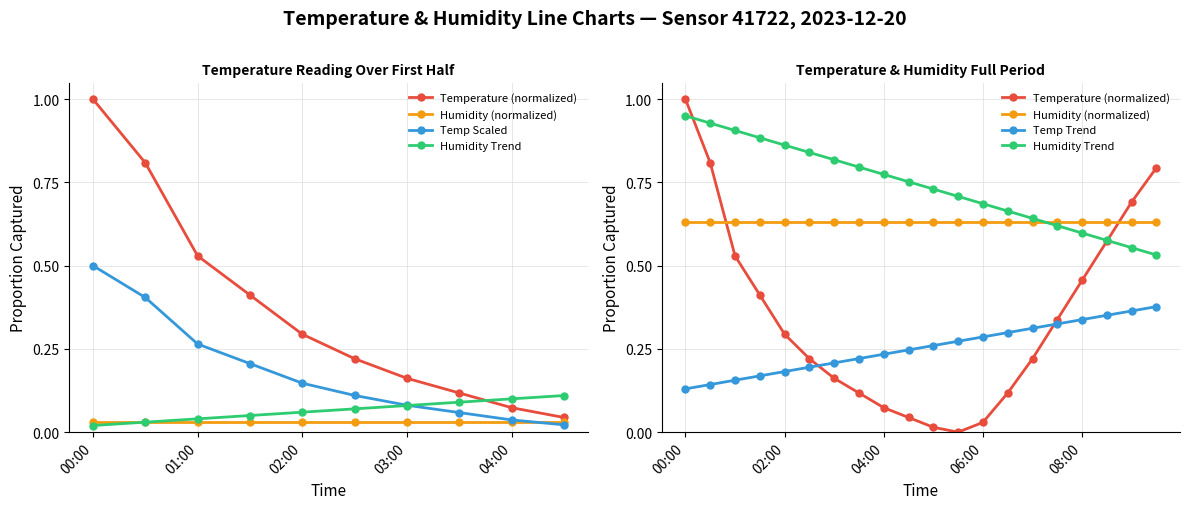

Does the chart display data point markers on the line(s)?

Yes